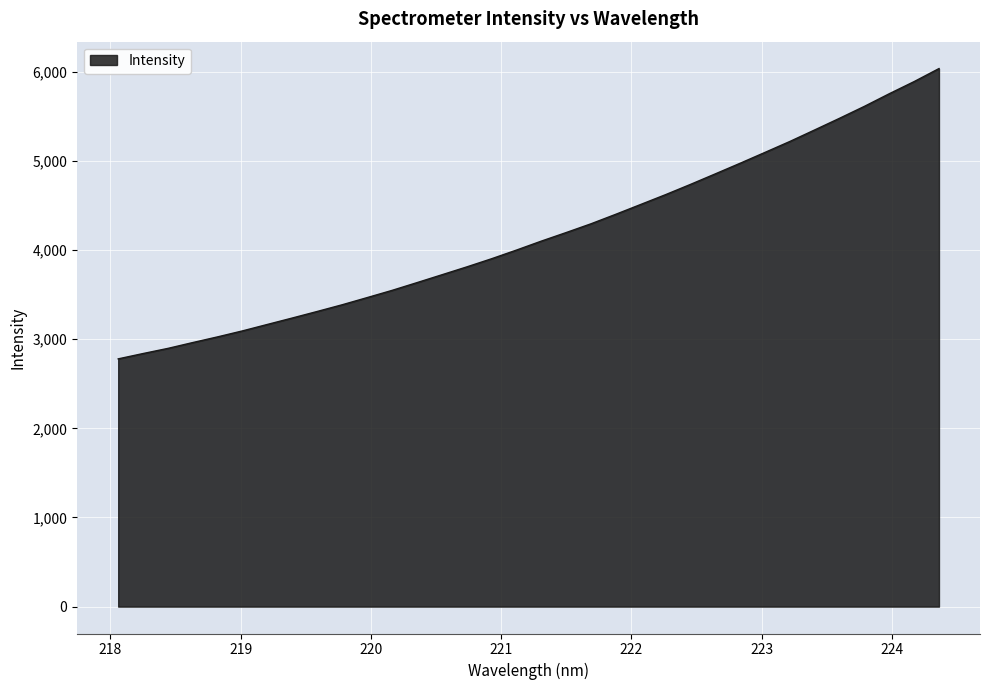

What is the smallest value displayed?

2779.4